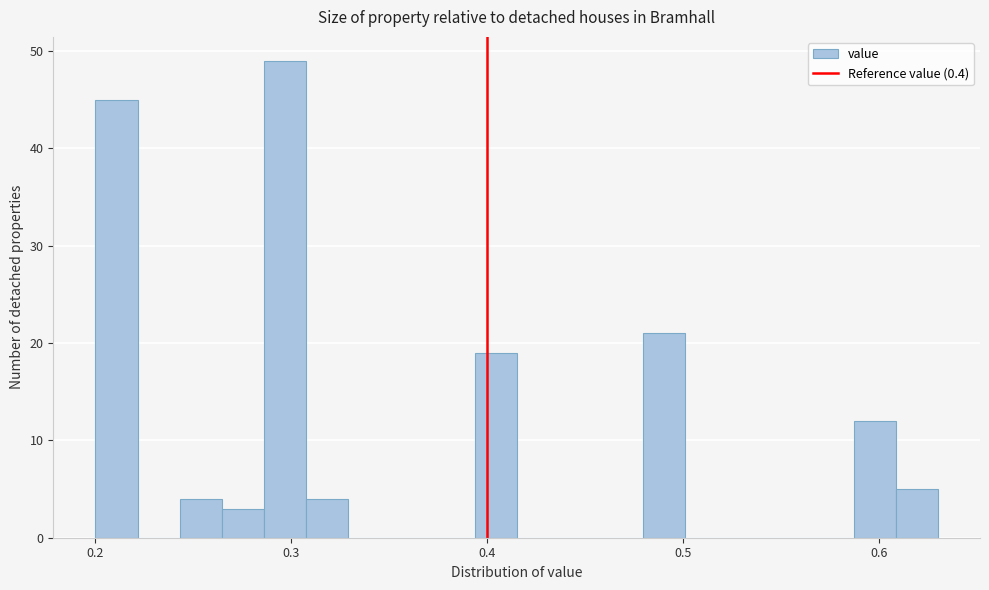

Read against the x-axis, roughly where is the centre of the tallest bar?

0.30